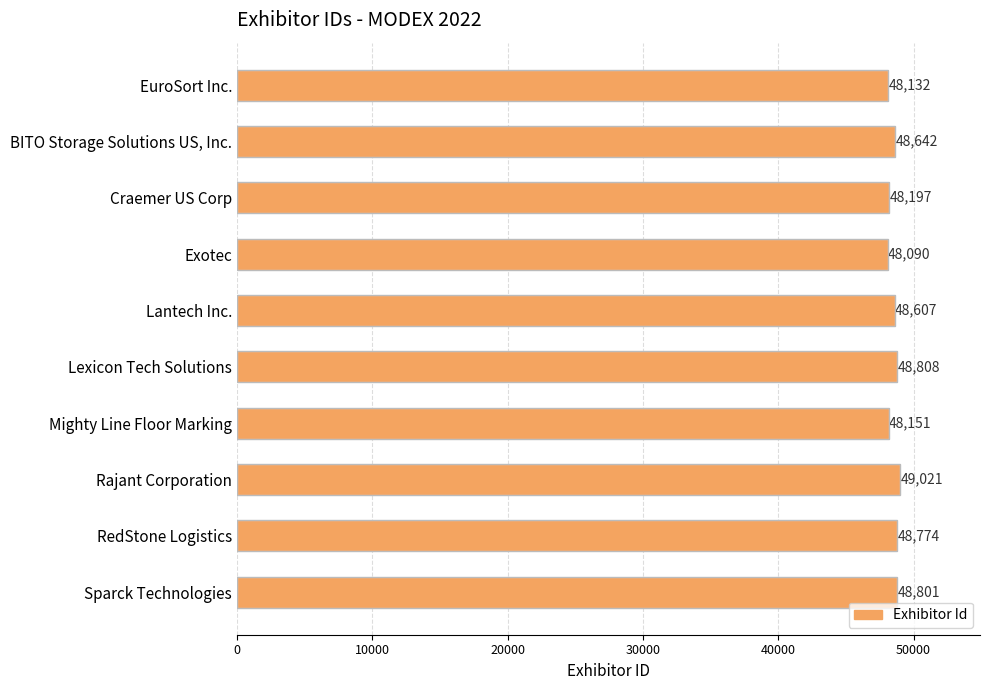

Reading top to bottom, what are all the values shown in this chart?

48132	48642	48197	48090	48607	48808	48151	49021	48774	48801